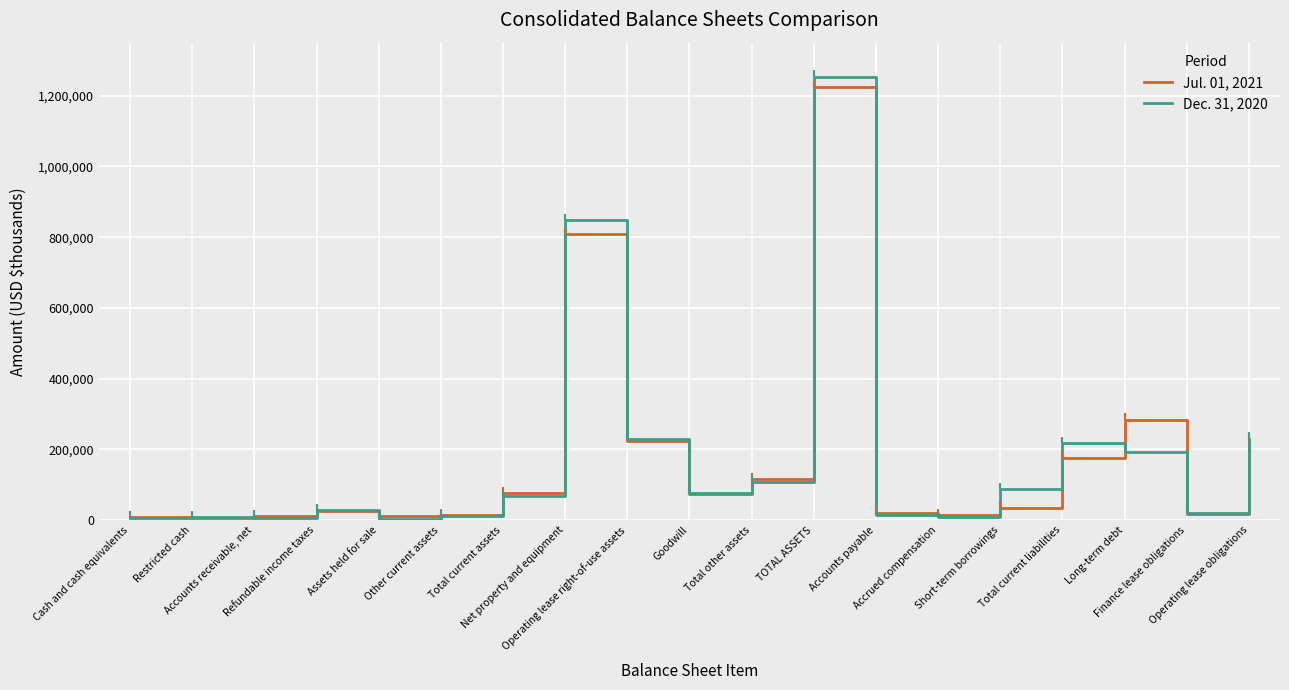

List the series in order of their peak value, lowest first.

Jul. 01, 2021, Dec. 31, 2020